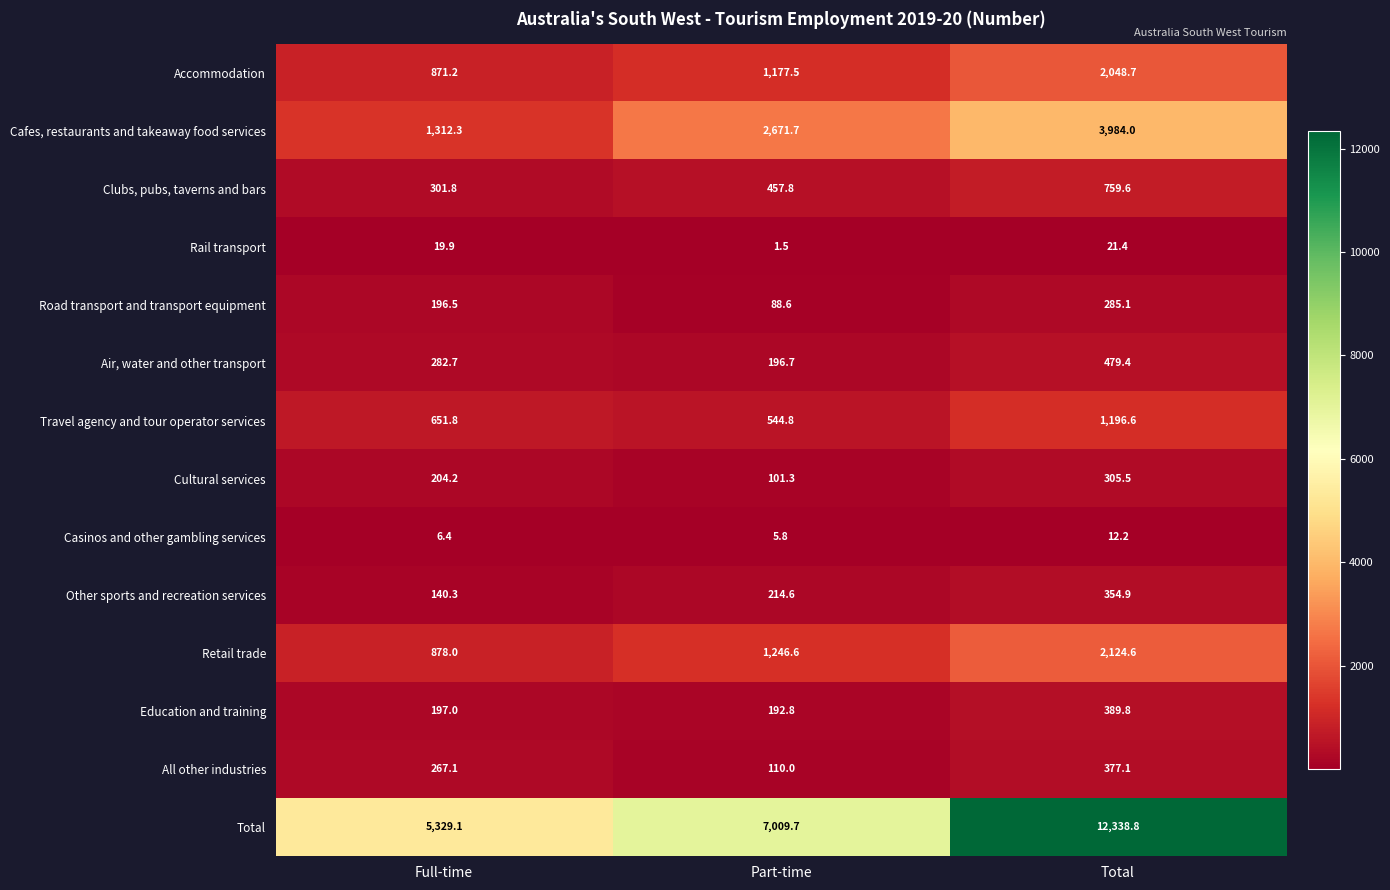

What is the difference between the highest and lowest values at Part-time?

7008.2